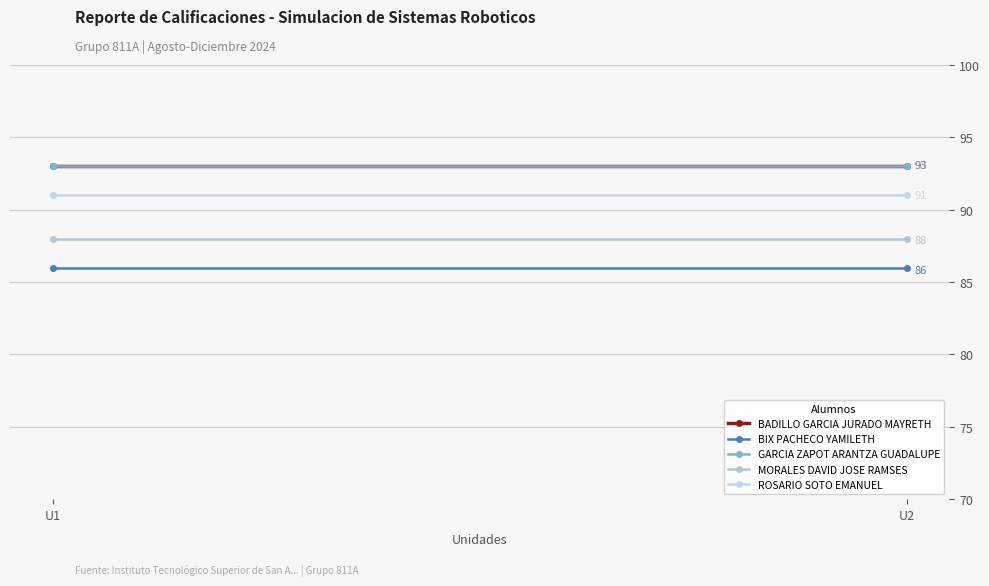

Which series has the largest range (max minus min)?

BADILLO GARCIA JURADO MAYRETH